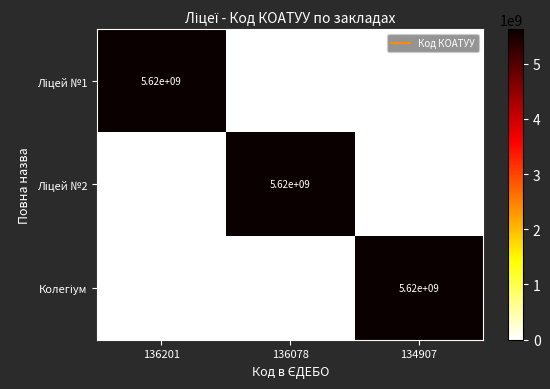

What is the greatest value displayed?

5620000000